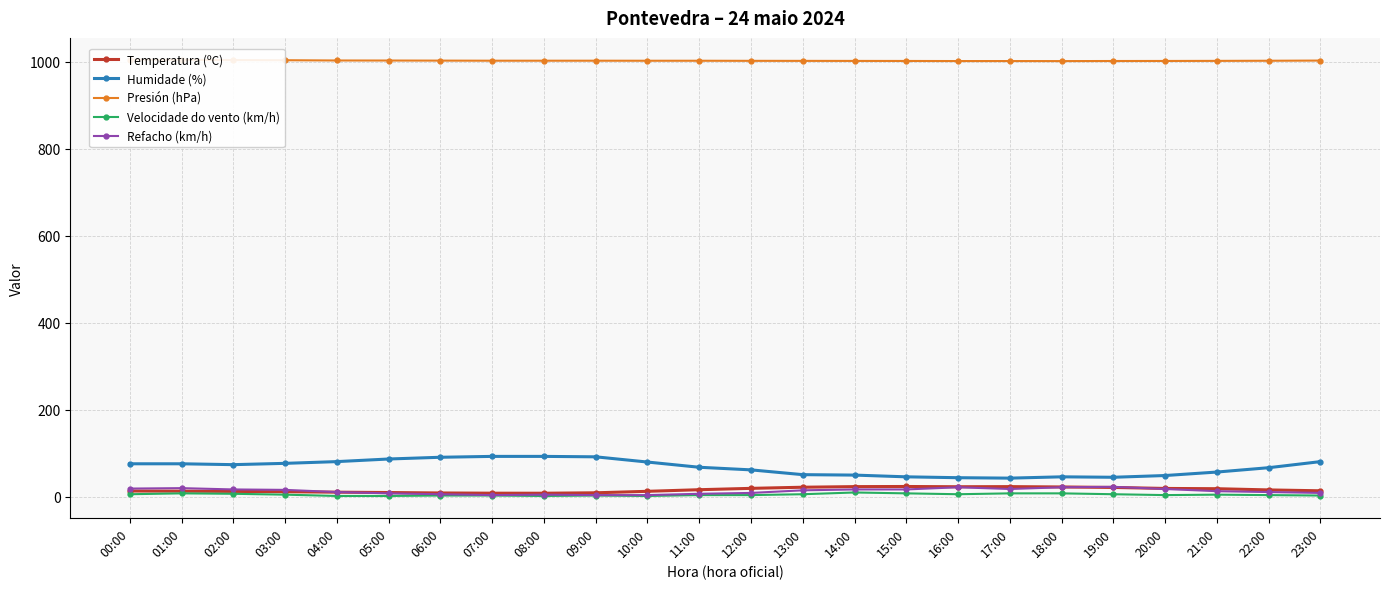

Is it true that Humidade (%) equals 45.4 at 10:00?

False